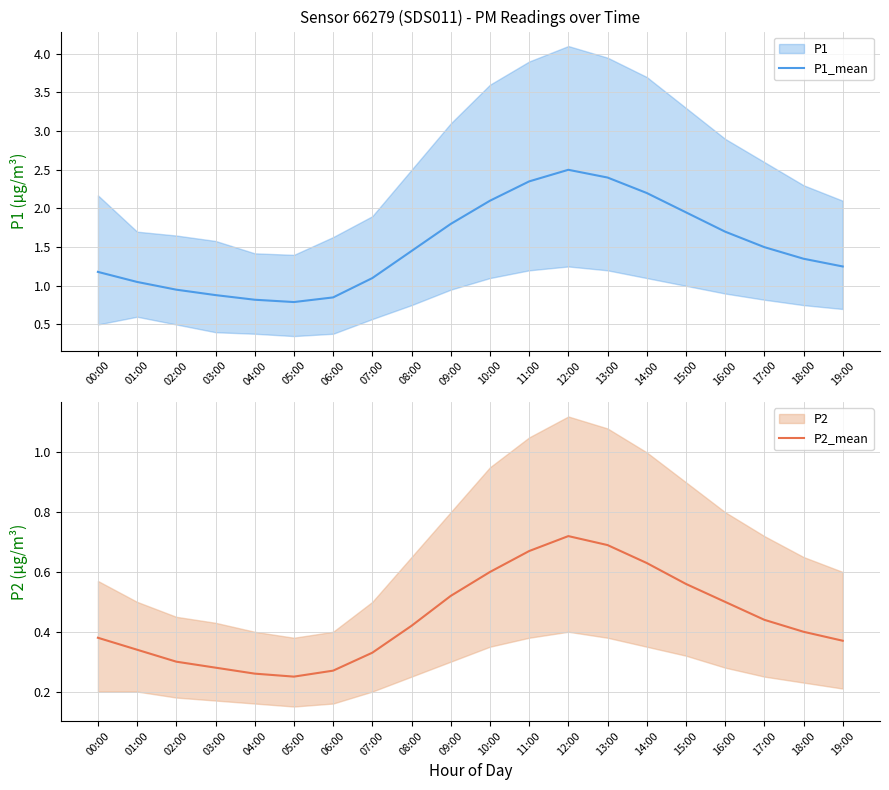

The P1_mean series shows 1.1 at 07:00. True or false?

True